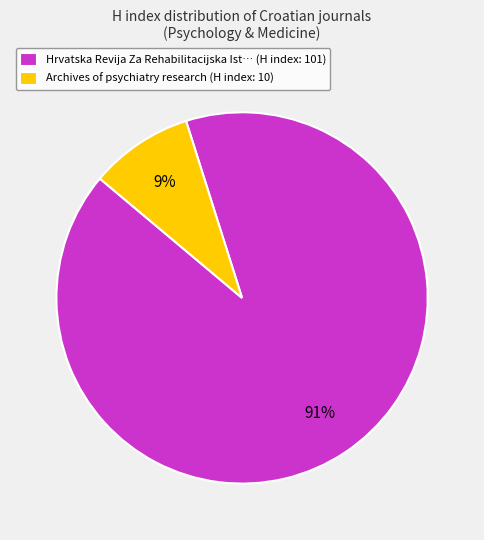

Approximately how many times larger is the value at Hrvatska Revija Za Rehabilitacijska Ist… (H index: 101) compared to Archives of psychiatry research (H index: 10)?

10.1